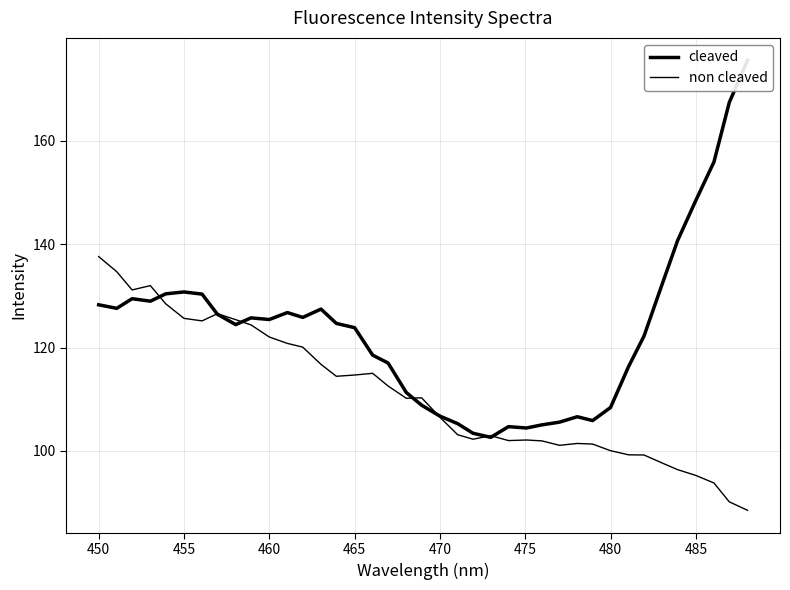

In cleaved, how many points are lower than both neighbors (excluding endpoints)?

8